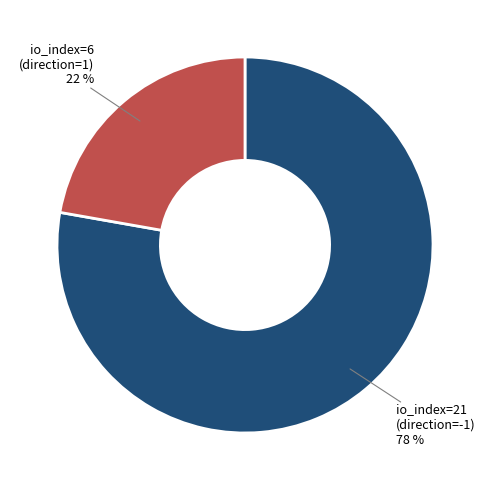

To the nearest percent, what is the average slice percentage?

50%